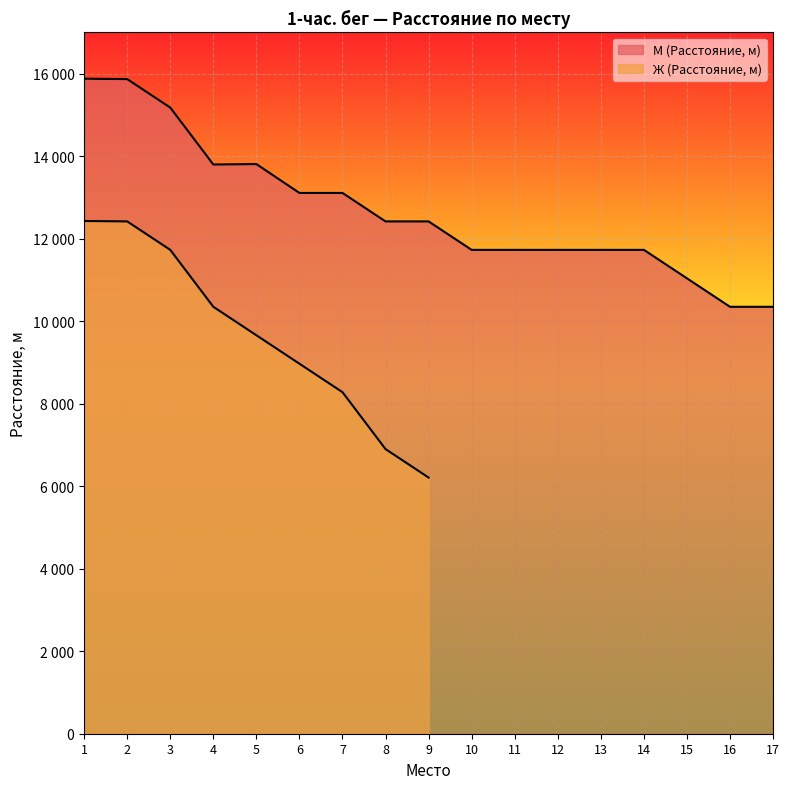

Is it true that the value at 16 is 4557?

False